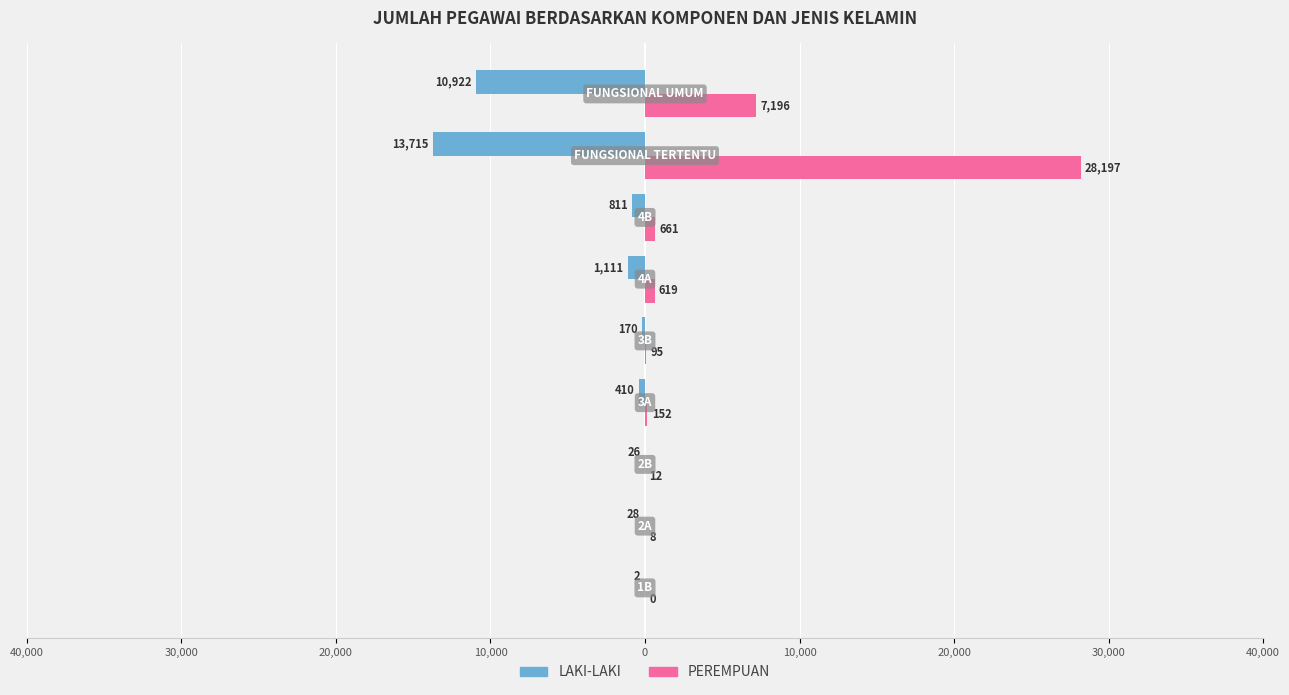

What are all the series names shown in the legend?

LAKI-LAKI, PEREMPUAN